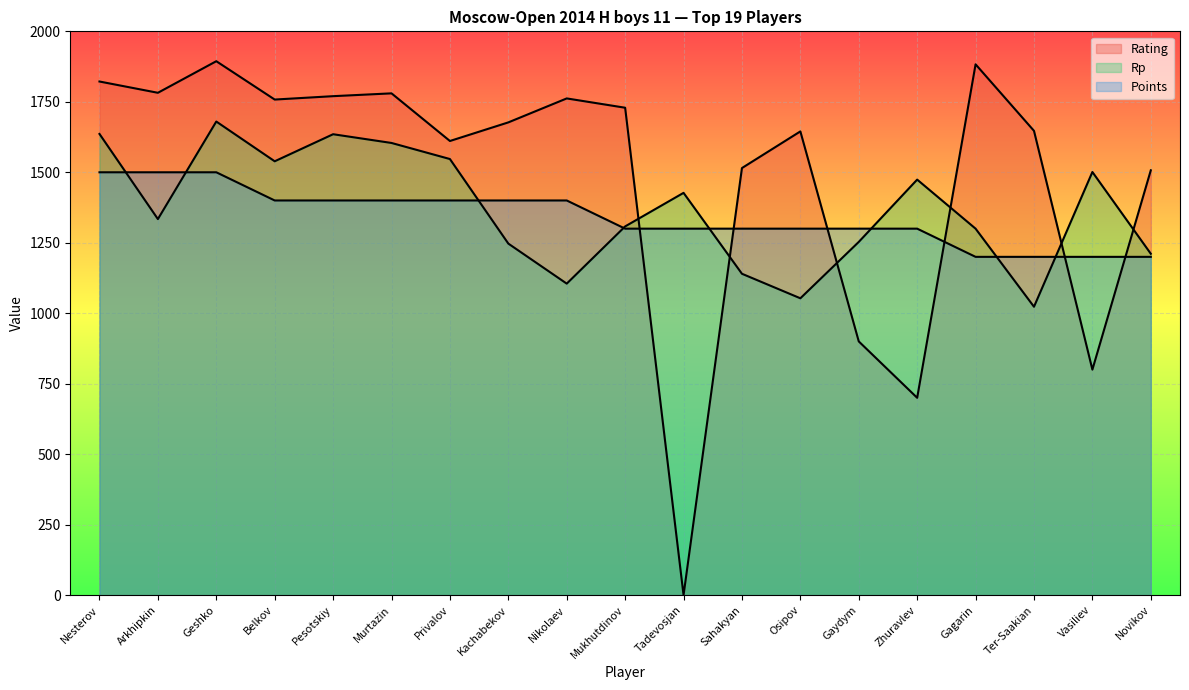

Rank the series at Ter-Saakian from highest to lowest value.

Rating, Points, Rp